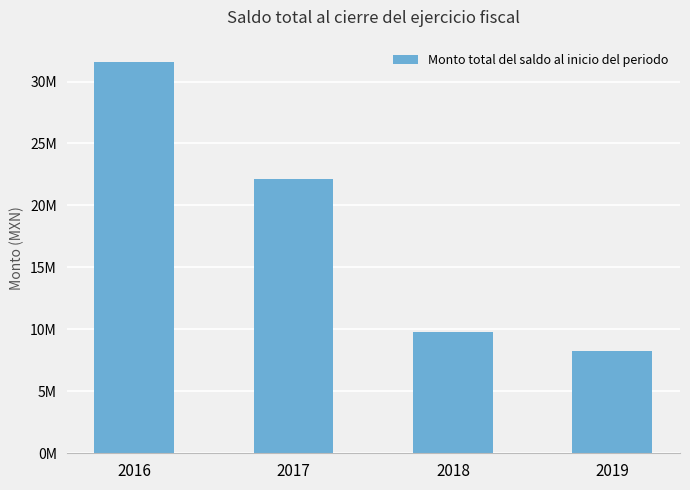

Approximately how many times larger is the value at 2019 compared to 2018?

0.8